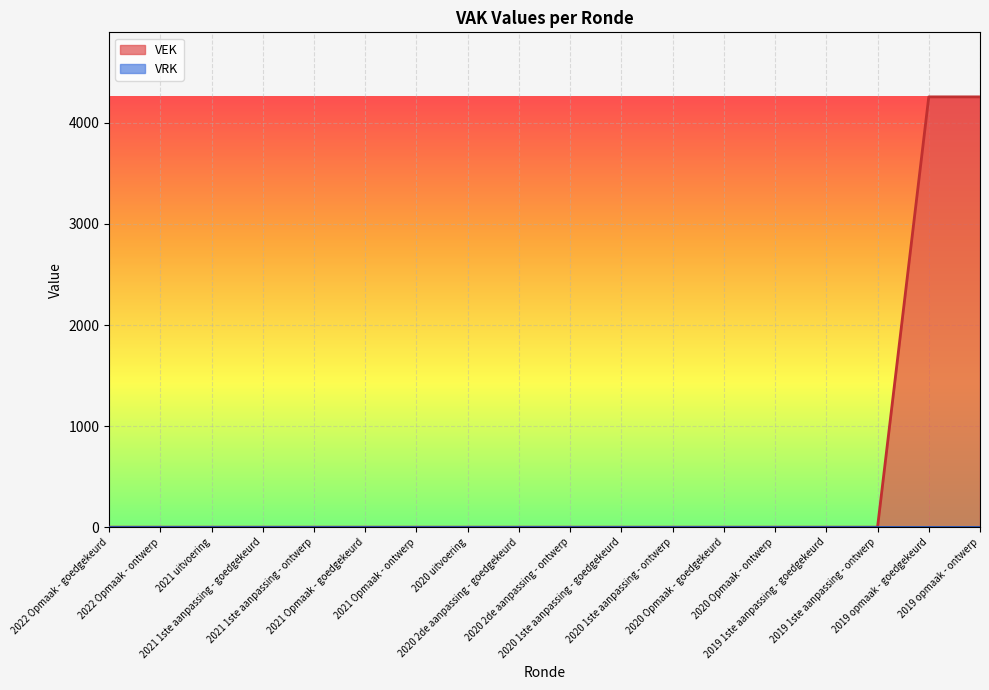

Rank the categories by value from highest to lowest.

2019 opmaak - goedgekeurd, 2019 opmaak - ontwerp, 2022 Opmaak - goedgekeurd, 2022 Opmaak - ontwerp, 2021 uitvoering, 2021 1ste aanpassing - goedgekeurd, 2021 1ste aanpassing - ontwerp, 2021 Opmaak - goedgekeurd, 2021 Opmaak - ontwerp, 2020 uitvoering, 2020 2de aanpassing - goedgekeurd, 2020 2de aanpassing - ontwerp, 2020 1ste aanpassing - goedgekeurd, 2020 1ste aanpassing - ontwerp, 2020 Opmaak - goedgekeurd, 2020 Opmaak - ontwerp, 2019 1ste aanpassing - goedgekeurd, 2019 1ste aanpassing - ontwerp